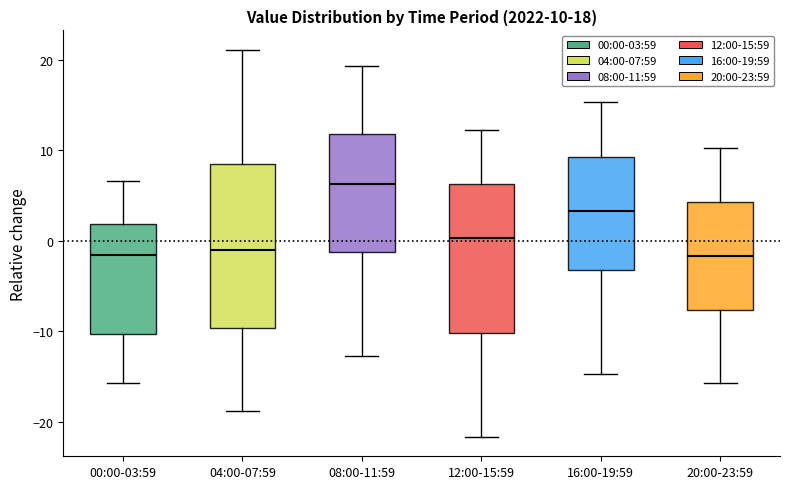

Which box is the tallest, from its lower edge to its upper edge?

04:00-07:59